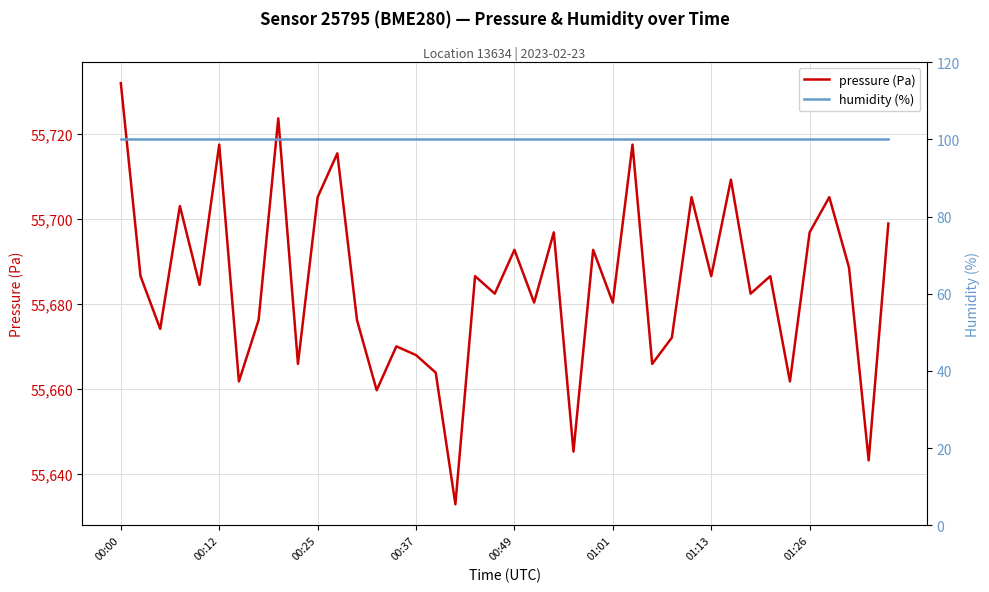

What is the maximum value shown in the chart?

55731.9